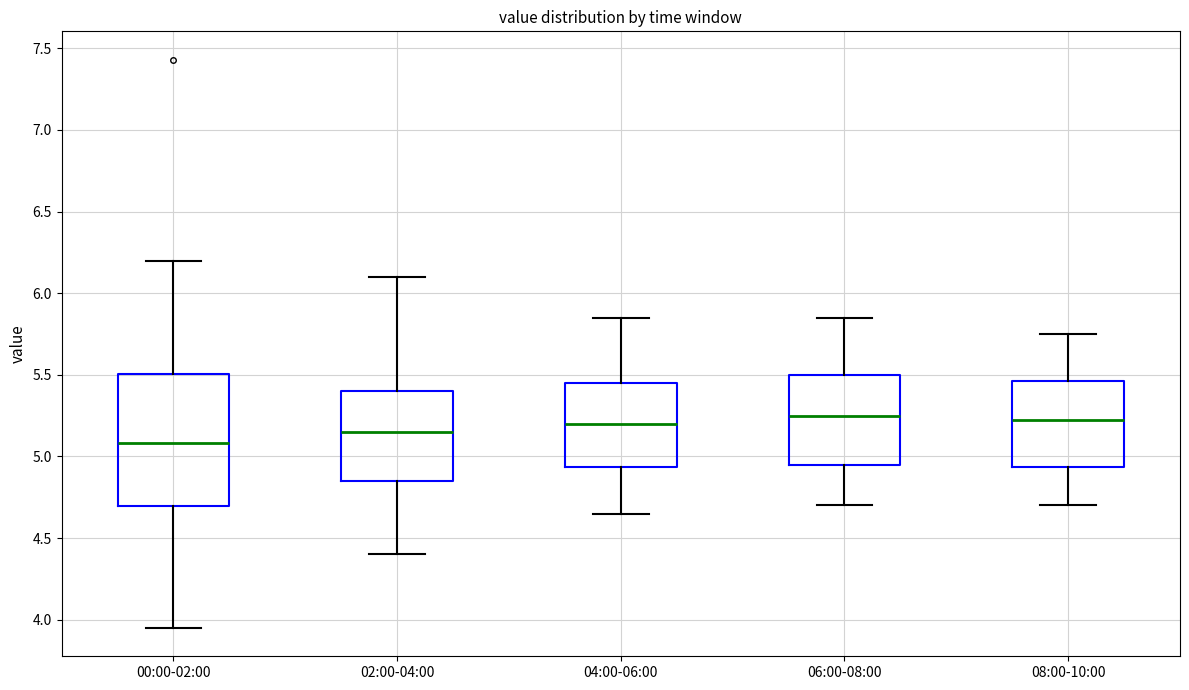

Where does the median line of the box for 02:00-04:00 sit on the y-axis? The values are not printed on the chart, so give them approximately, as read against the axis.

5.15